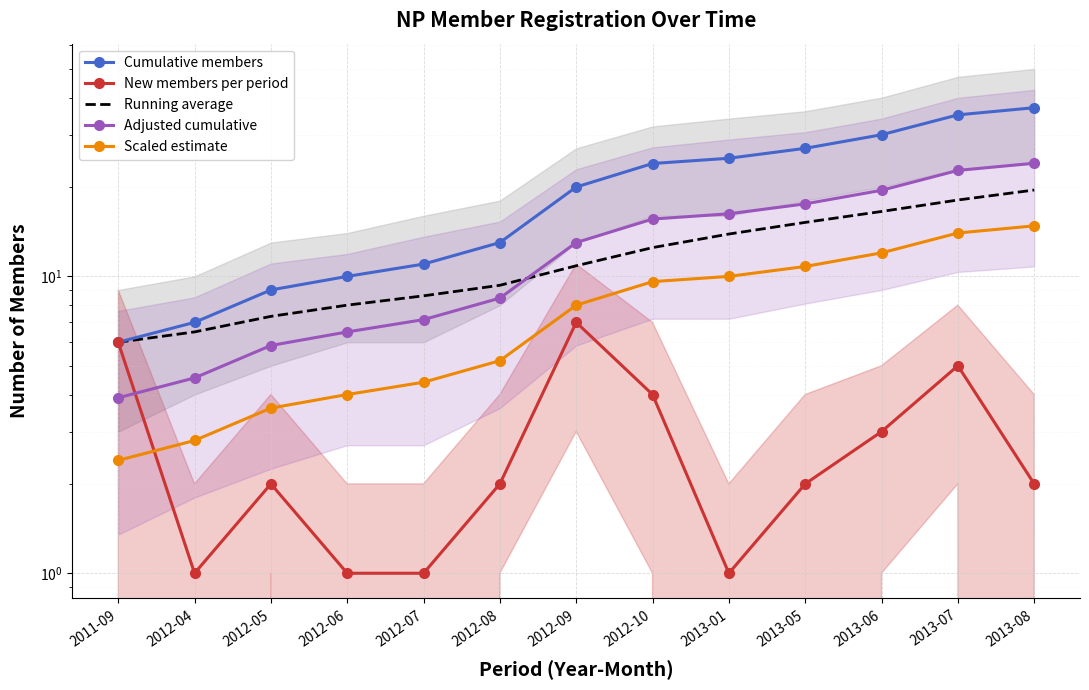

What is the average value of the Scaled estimate series?

7.8